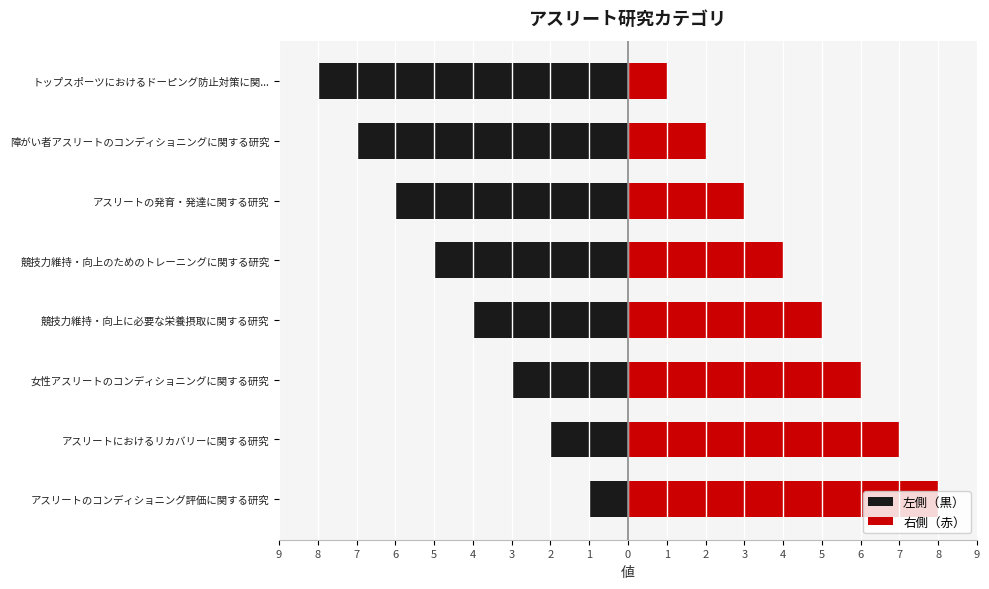

How many data points in 右側（赤） are above 5?

3